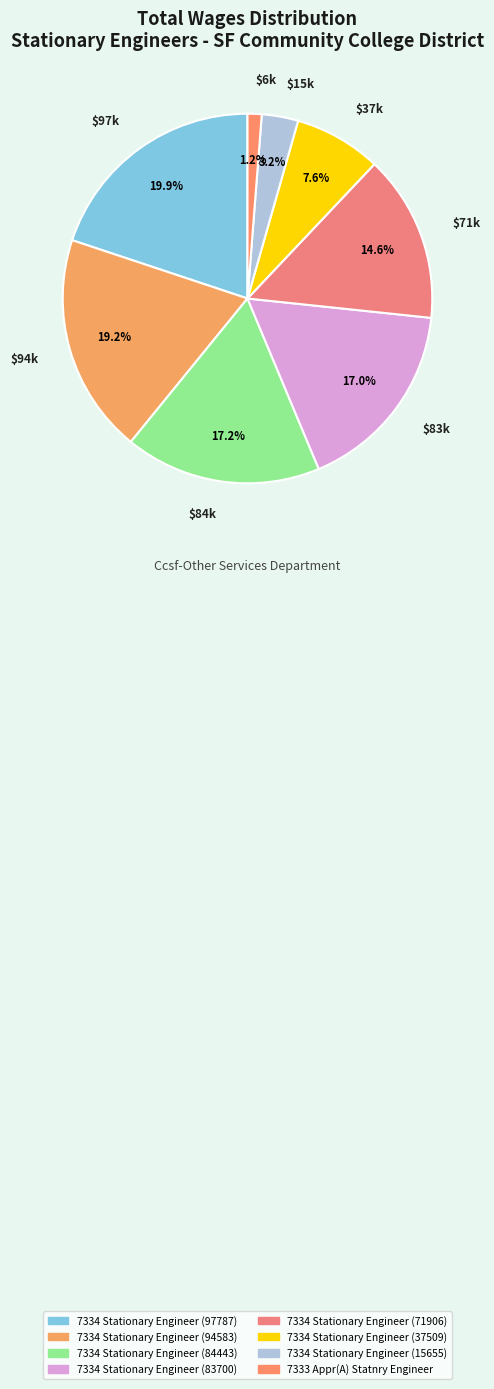

Which category has the biggest portion of the pie?

7334 Stationary Engineer (97787)